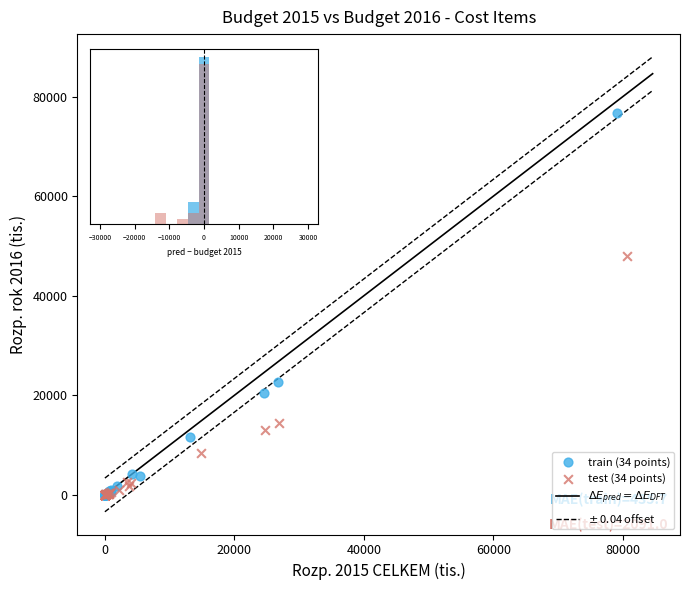

Which series has the largest Y range (max minus min)?

train (34 points)